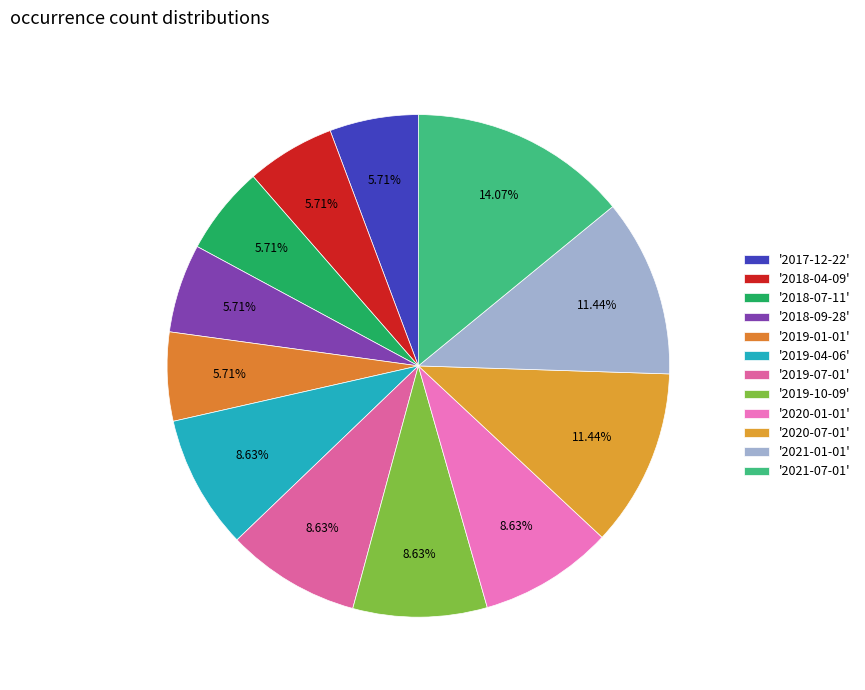

Is there a majority slice in this chart?

No